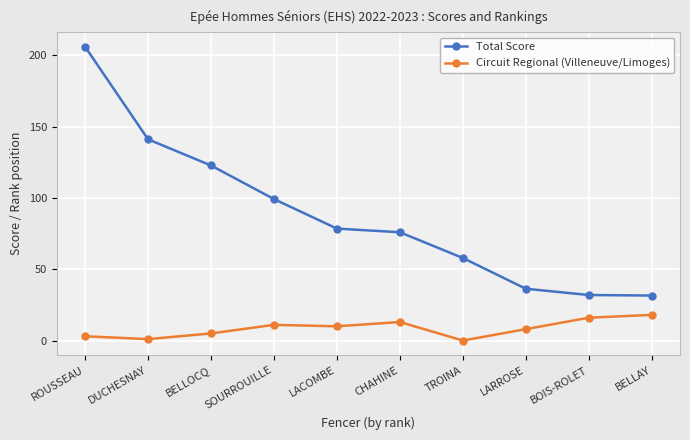

True or false: Total Score and Circuit Regional (Villeneuve/Limoges) cross at least once.

False